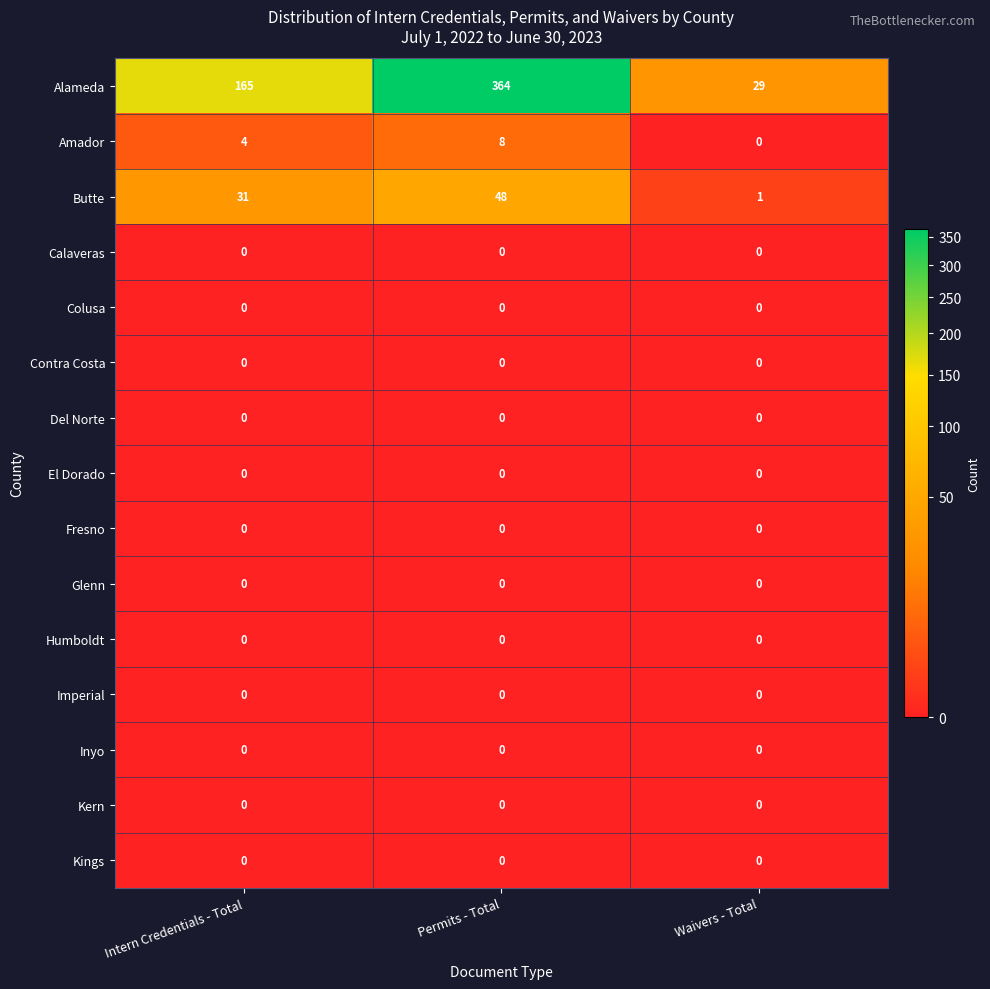

The value of Amador at Waivers - Total is 3. True or false?

False